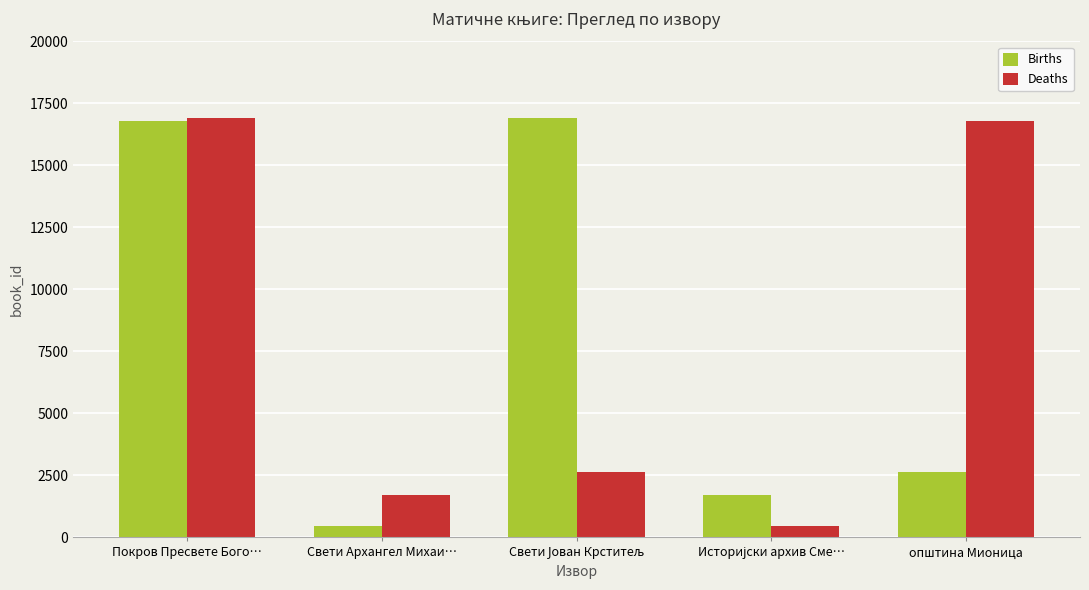

Does the chart contain any negative values?

No